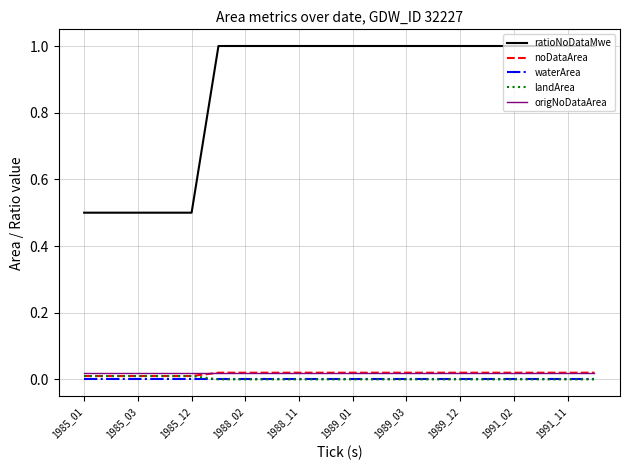

Which series has the largest total across all categories?

ratioNoDataMwe